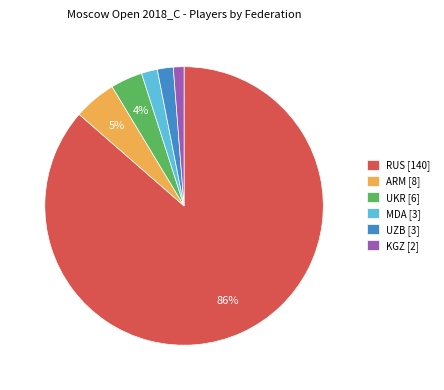

To the nearest percent, what is the average slice percentage?

17%